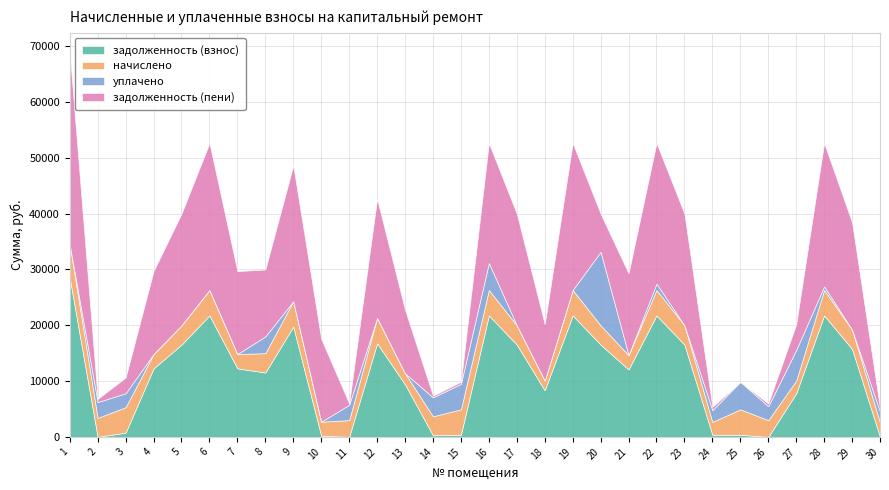

Is the value of задолженность (пени) at 23 greater than the value of уплачено at 28?

Yes